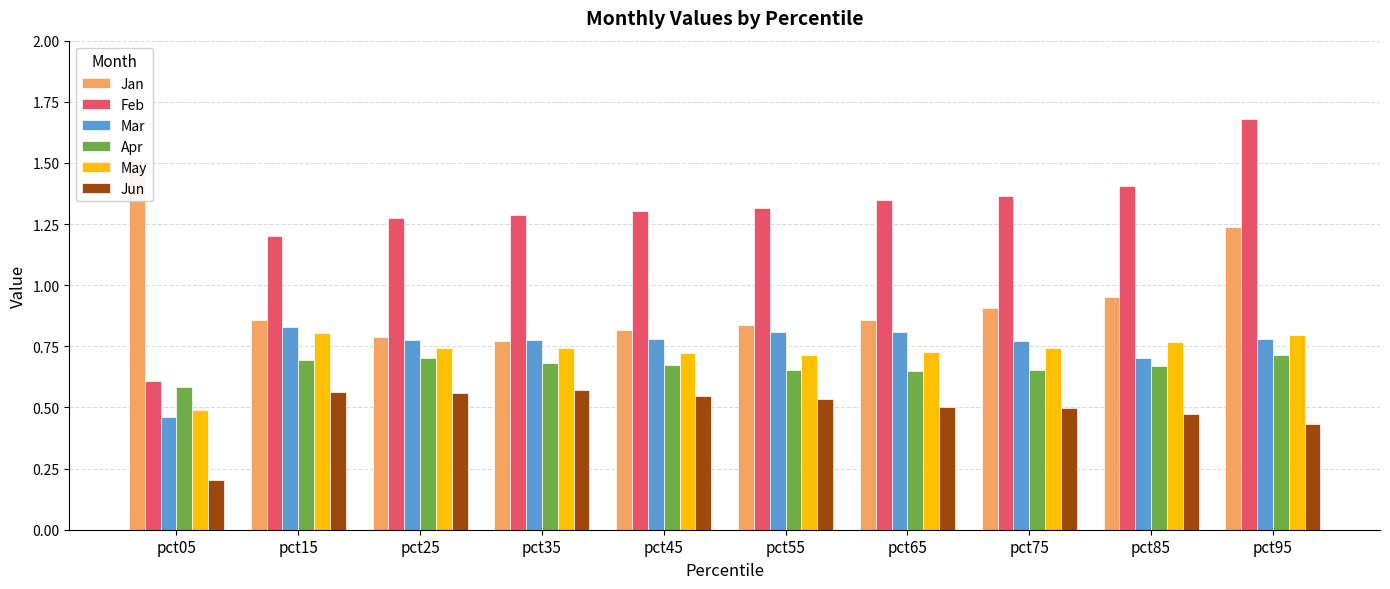

Between pct25 and pct35, which series saw the biggest shift?

Apr